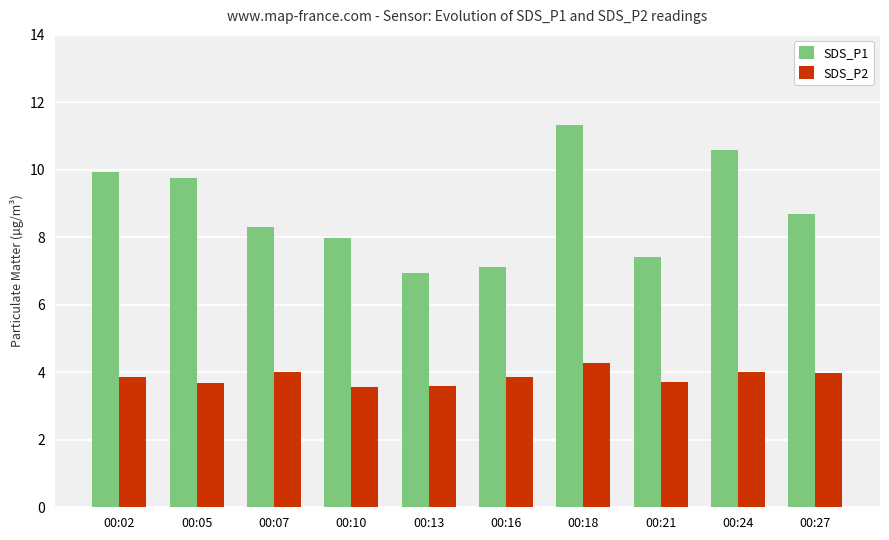

Rank the series at 00:24 from highest to lowest value.

SDS_P1, SDS_P2